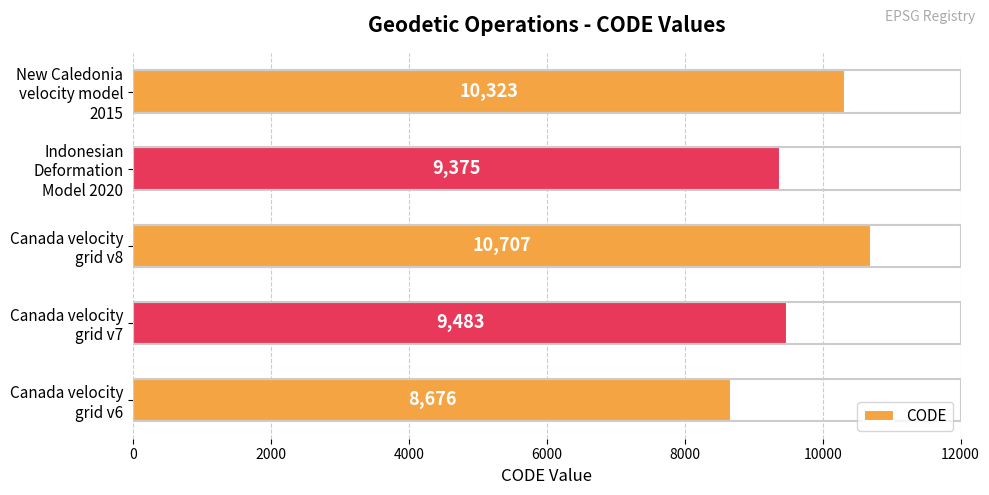

Count the number of categories in the chart.

5